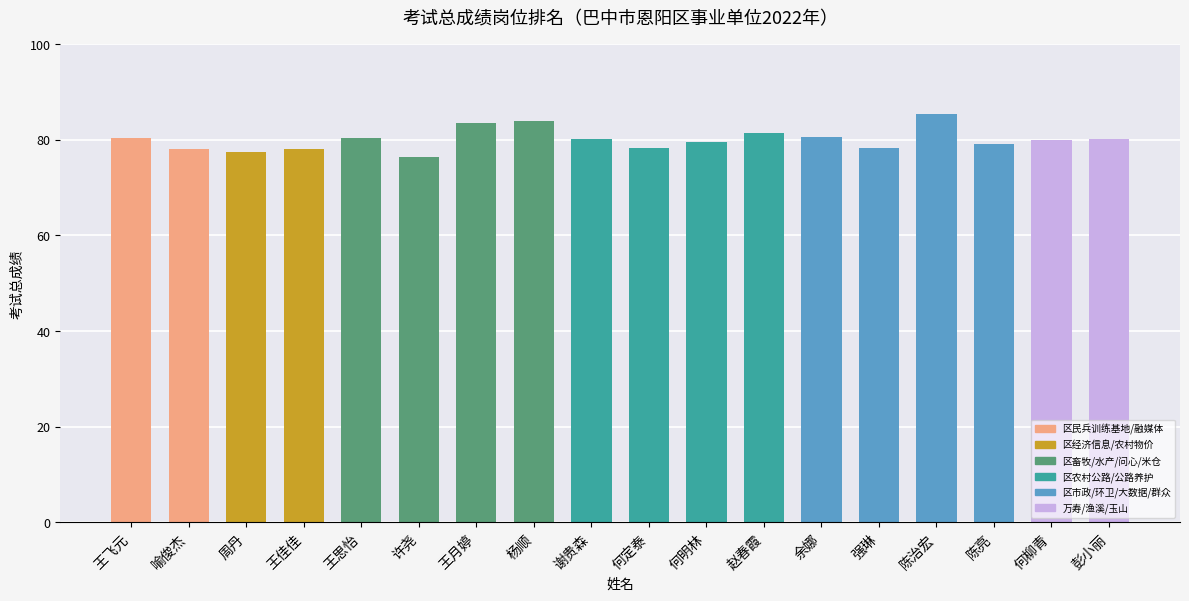

Count the number of data series in this chart.

1